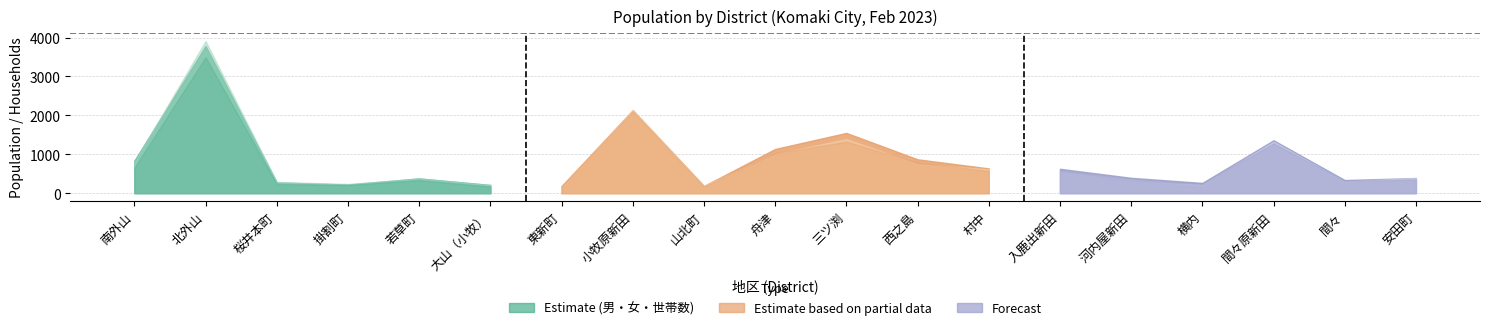

At which label does 世帯数 first exceed 346?

南外山